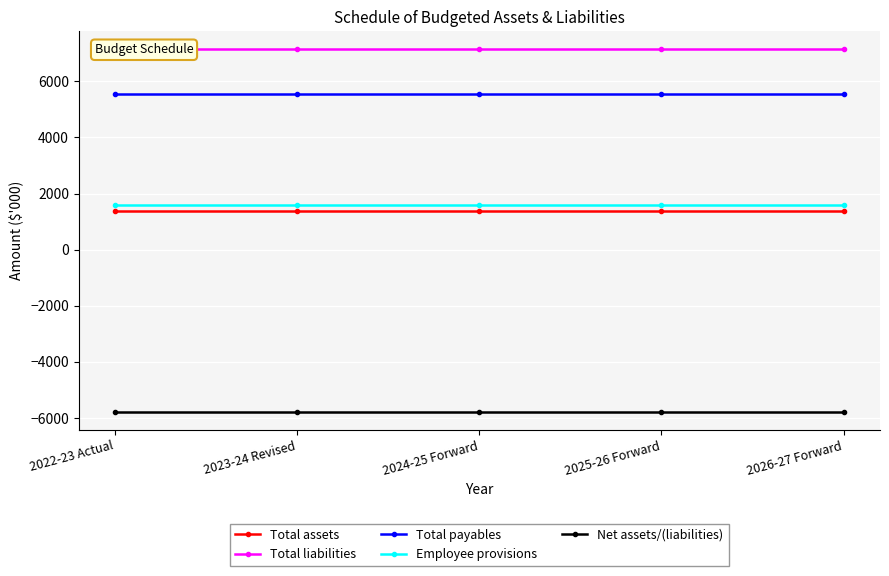

True or false: Total assets has more than 0 points higher than both neighbors.

False